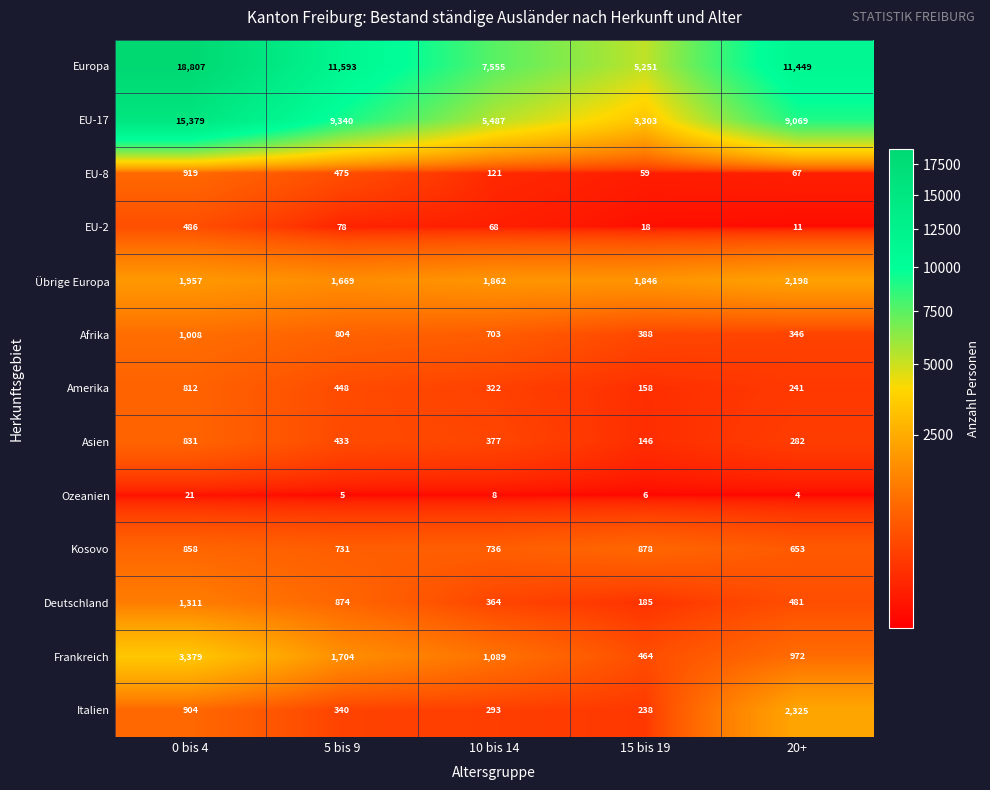

What is the average value of the Asien series?

414